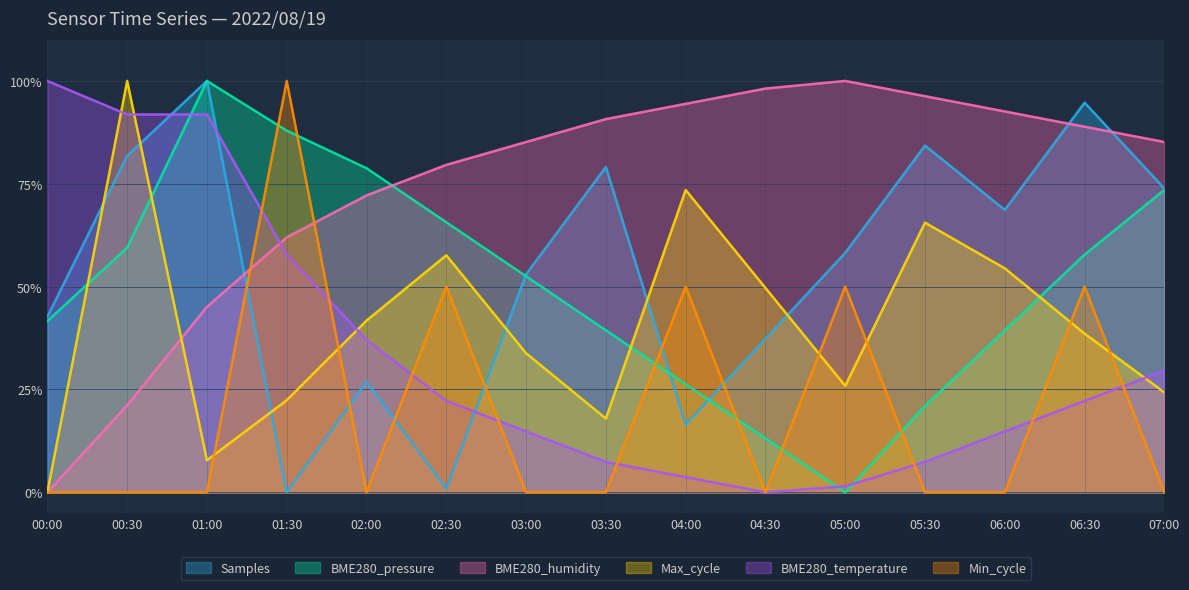

Reading left to right, what are all the values shown in this chart?

Samples: 42.7	81.8	100.0	0.0	26.9	0.9	53.0	79.1	16.5	37.4	58.2	84.3	68.6	94.7	73.9
BME280_pressure: 41.6	59.5	100.0	87.9	78.8	65.7	52.5	39.4	26.3	13.1	0.0	21.0	39.4	57.8	73.5
BME280_humidity: 0.0	21.2	45.1	62.0	72.2	79.6	85.2	90.7	94.4	98.1	100.0	96.3	92.6	88.9	85.2
Max_cycle: 0.0	100.0	7.8	22.4	41.7	57.6	33.8	17.9	73.5	49.7	25.9	65.6	54.4	38.6	24.3
BME280_temperature: 100.0	91.9	91.9	57.8	37.0	22.2	14.8	7.4	3.7	0.0	1.5	7.4	14.8	22.2	29.6
Min_cycle: 0.0	0.0	0.0	100.0	0.0	50.0	0.0	0.0	50.0	0.0	50.0	0.0	0.0	50.0	0.0